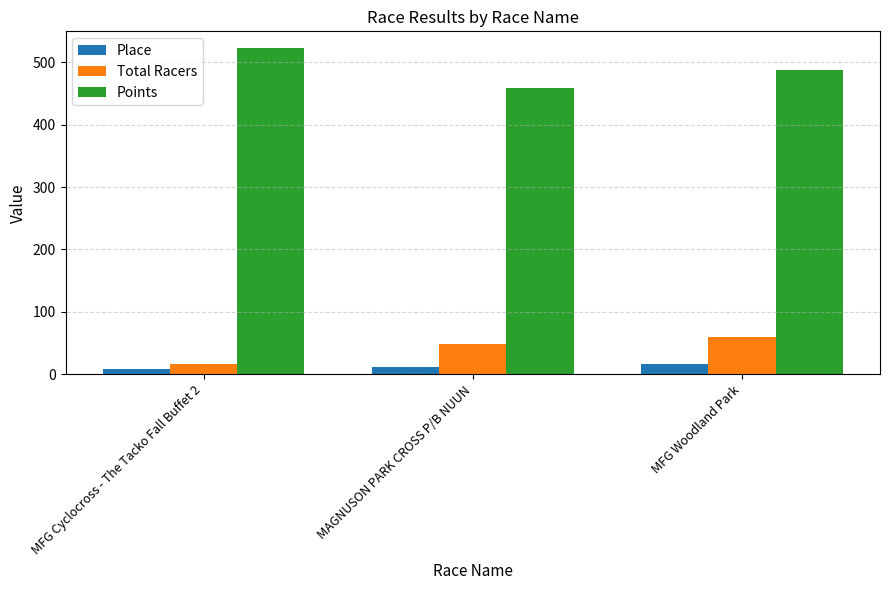

What is the difference between the second highest and minimum values in the Total Racers series?

32.0